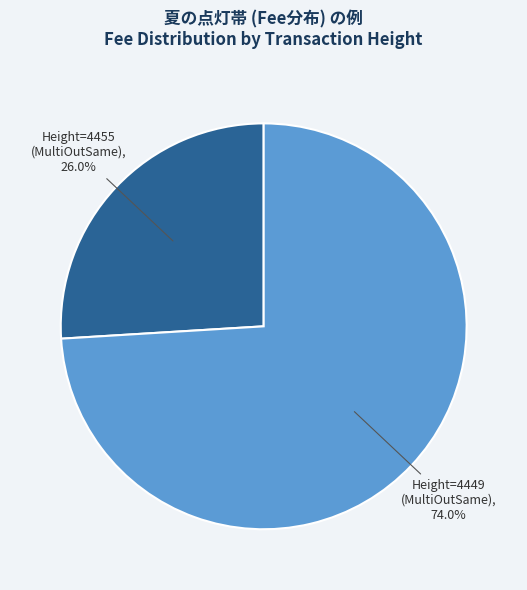

How many segments does this pie chart have?

2